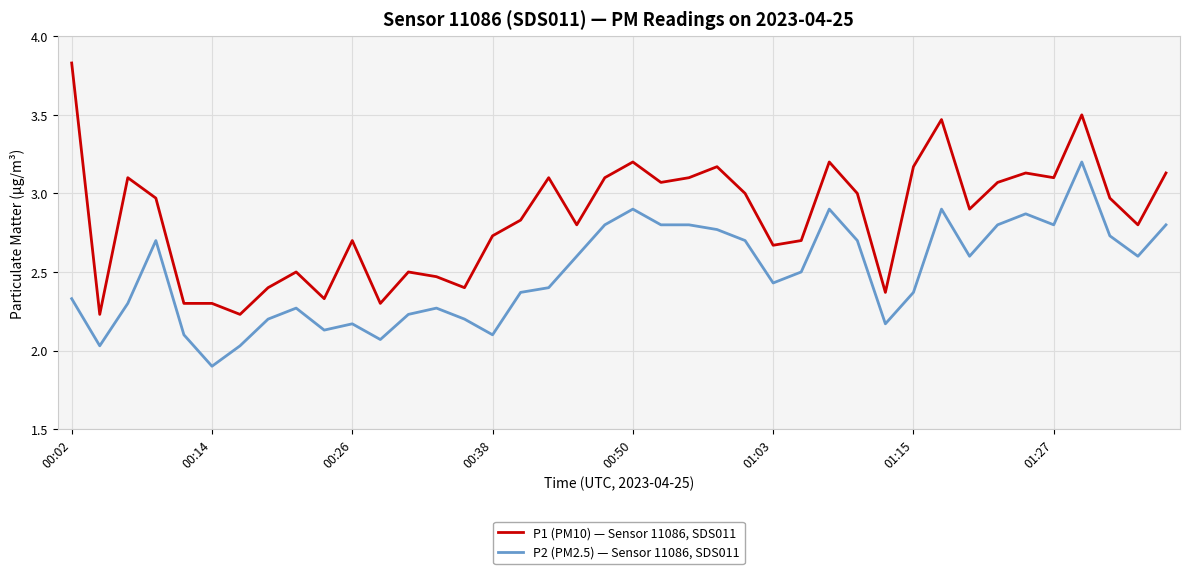

What is the minimum value shown in the chart?

1.9